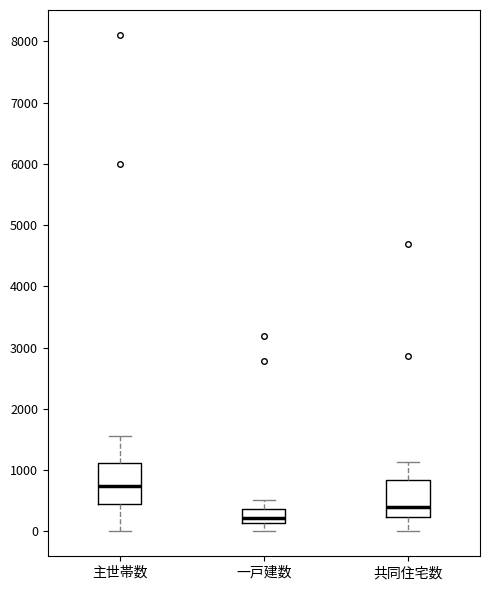

Where does the lower whisker of the box for 主世帯数 end on the y-axis? The values are not printed on the chart, so give them approximately, as read against the axis.

0